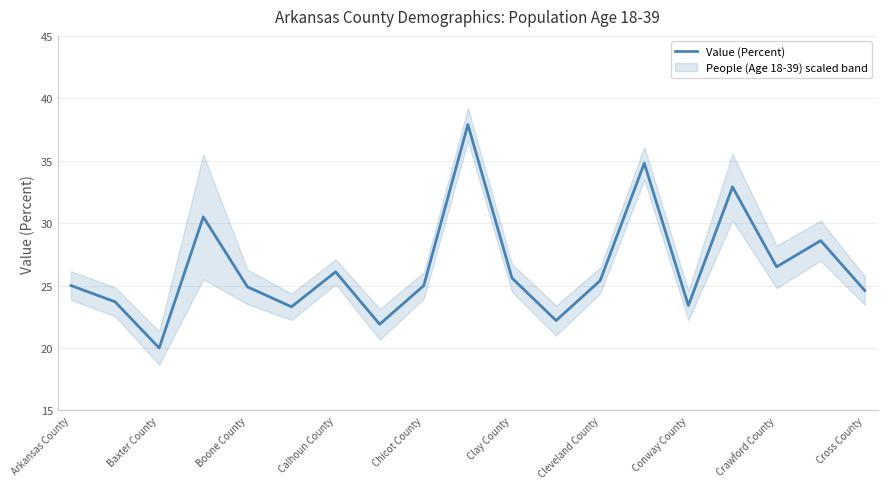

What is the difference between the maximum and minimum values?

17.9